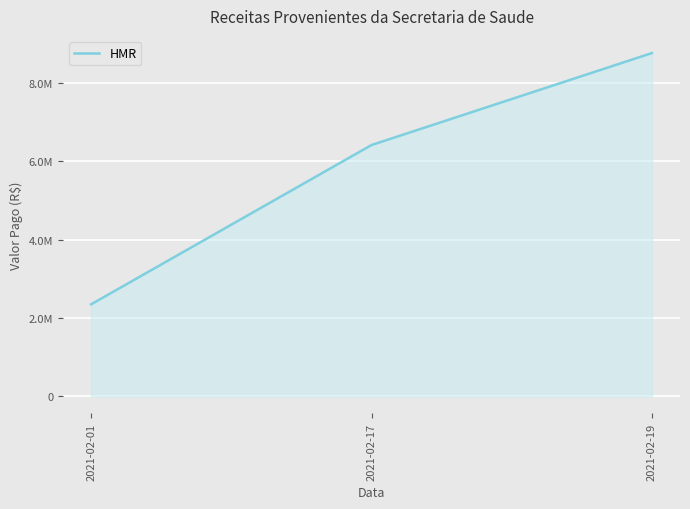

Reading right to left, extract all data points from this chart.

2021-02-19=8763457.7	2021-02-17=6415505.6	2021-02-01=2347952.1